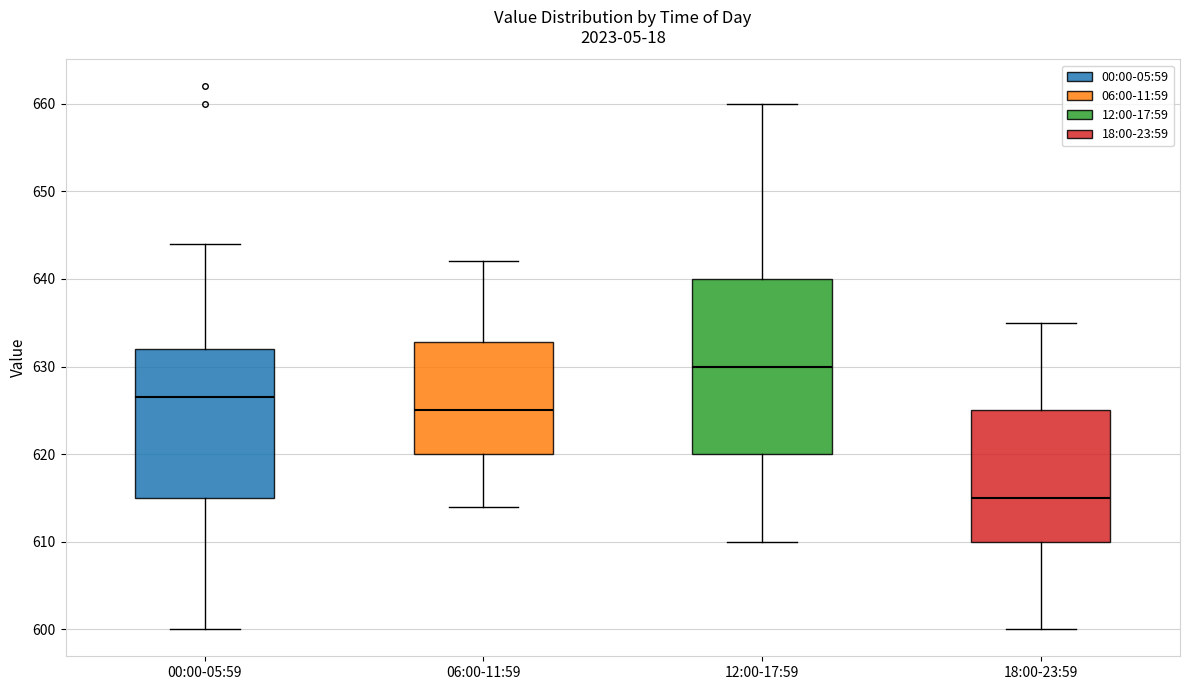

Reading left to right, transcribe this box plot: for each box, give where its median line is, the range the box spans, and where its two whiskers end, as read against the y-axis. The values are not printed on the chart, so give them approximately, as read against the axis.

00:00-05:59: median 627, box 615 to 632, whiskers 600 to 644
06:00-11:59: median 625, box 620 to 633, whiskers 614 to 642
12:00-17:59: median 630, box 620 to 640, whiskers 610 to 660
18:00-23:59: median 615, box 610 to 625, whiskers 600 to 635